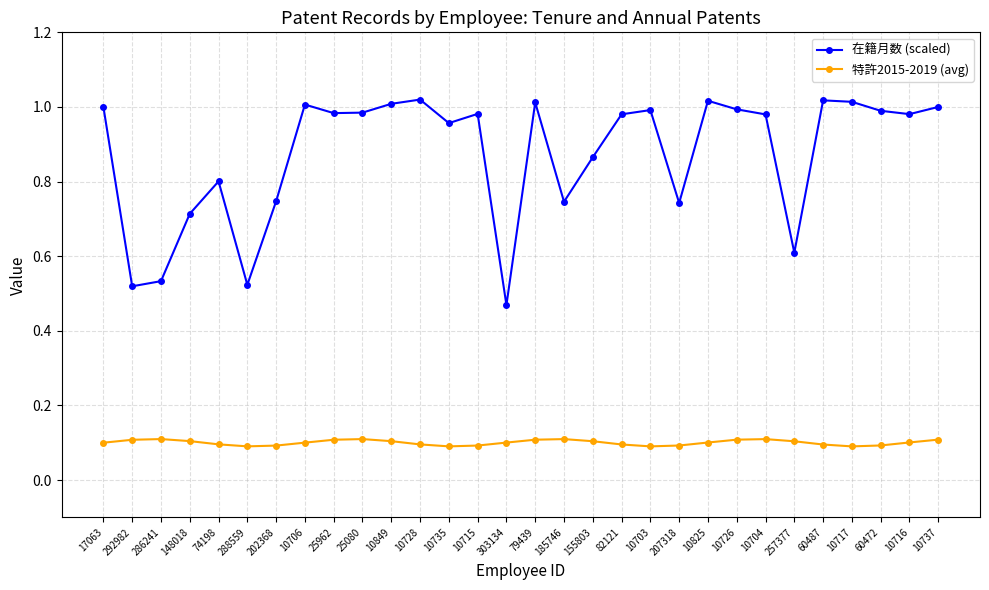

What is the label of the 10th point from the right?

207318